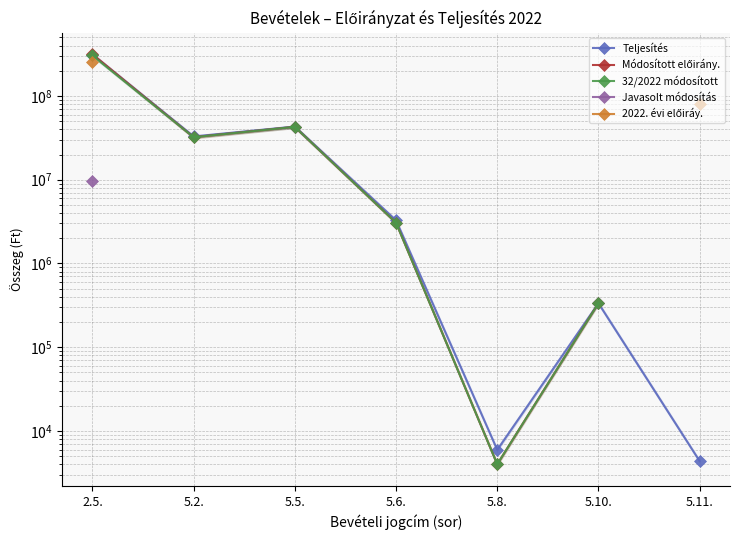

Rank the series at 5.11. from lowest to highest value.

Teljesítés, Módosított előirány., 32/2022 módosított, Javasolt módosítás, 2022. évi előiráy.